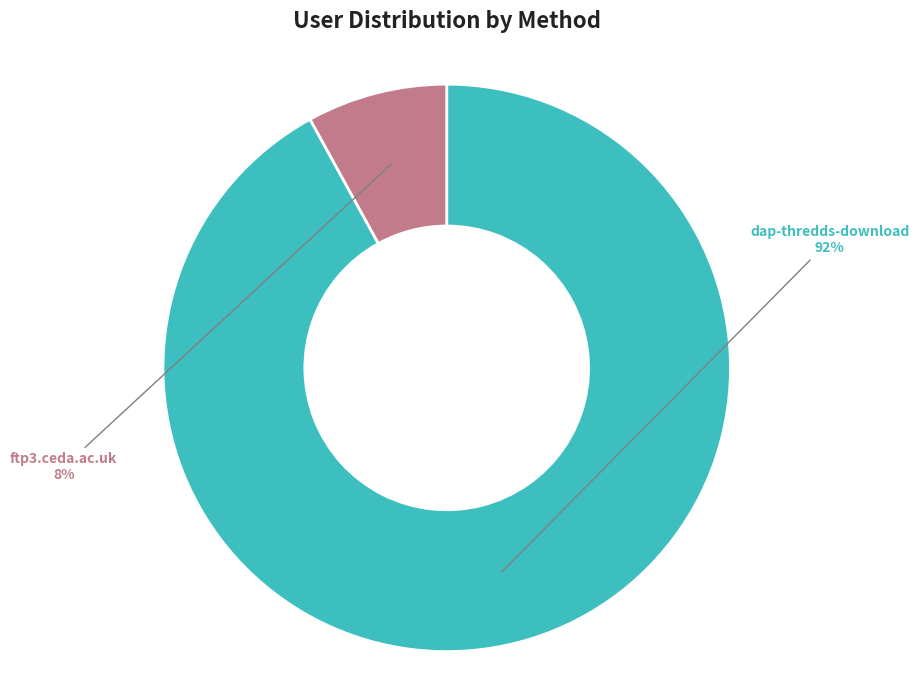

To the nearest percent, what is the combined percentage of ftp3.ceda.ac.uk and dap-thredds-download?

100%